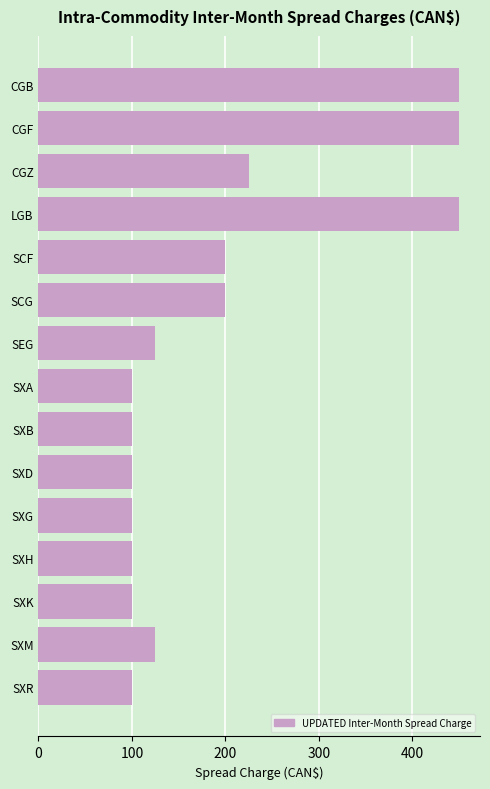

What is the greatest value displayed?

450